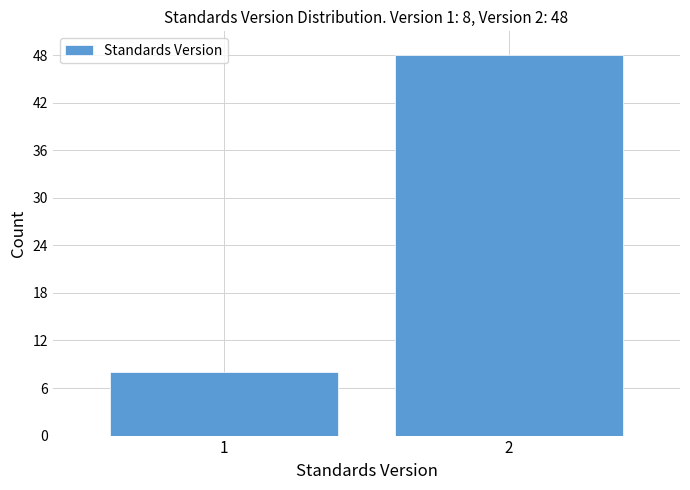

Reading left to right, extract all data points from this chart.

8	48